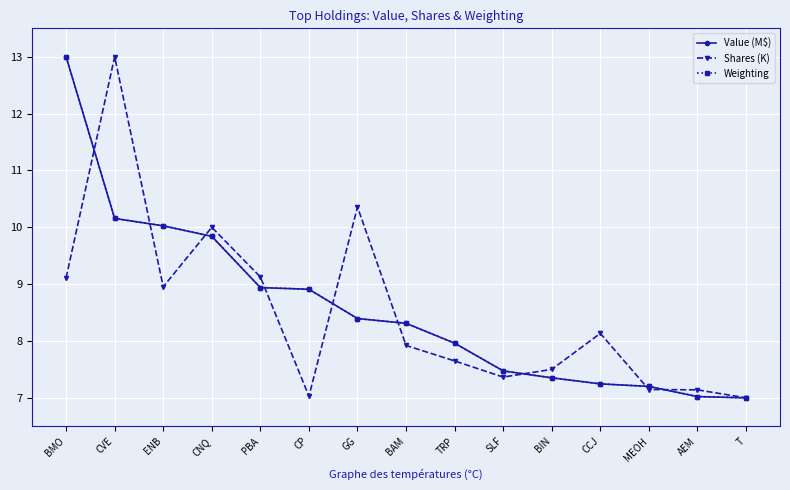

Where is Value (M$) nearest to the value 10?

ENB